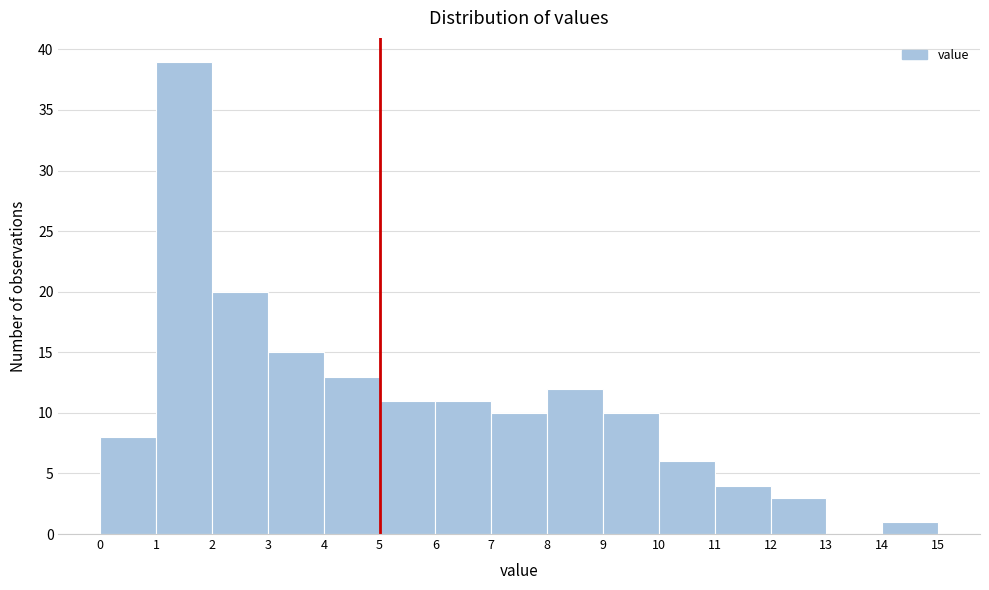

Reading left to right, transcribe this chart: for each bar, give the range it covers on the x-axis and its height. The values are not printed on the chart, so give them approximately, as read against the axis.

0 to 1: 8
1 to 2: 39
2 to 3: 20
3 to 4: 15
4 to 5: 13
5 to 6: 11
6 to 7: 11
7 to 8: 10
8 to 9: 12
9 to 10: 10
10 to 11: 6
11 to 12: 4
12 to 13: 3
13 to 14: 0
14 to 15: 1